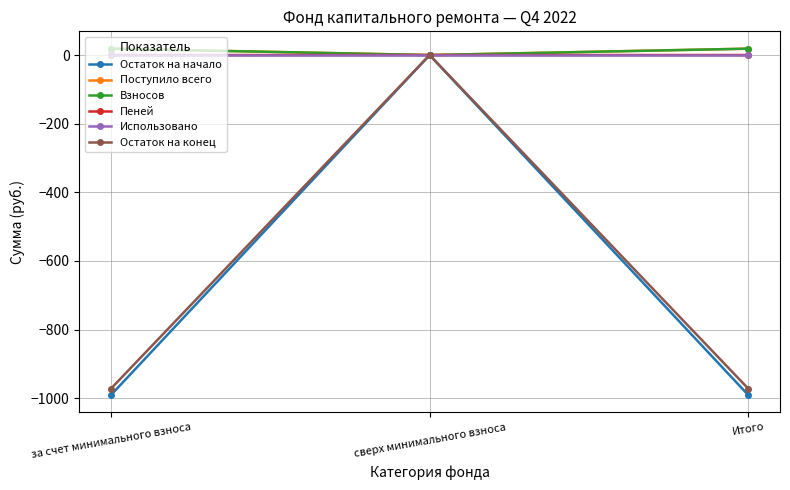

What are all the series names shown in the legend?

Остаток на начало, Поступило всего, Взносов, Пеней, Использовано, Остаток на конец